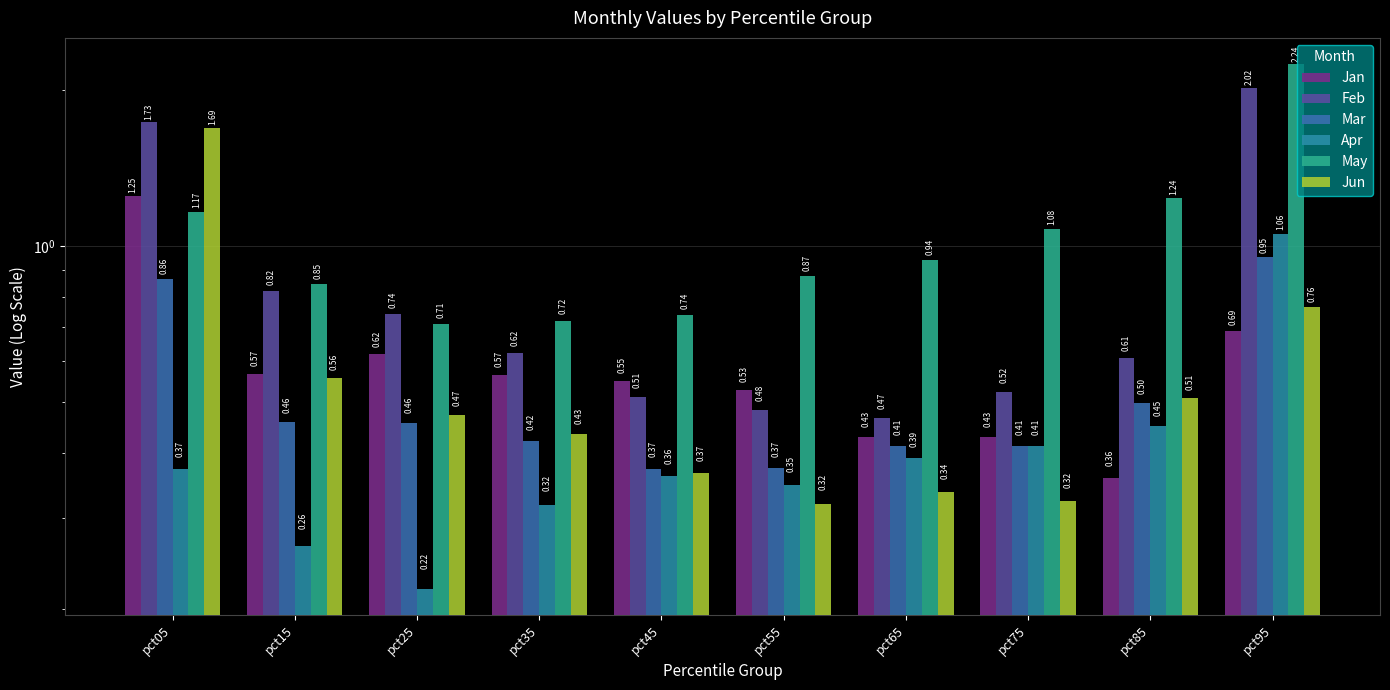

Read the Feb value at pct35.

0.6